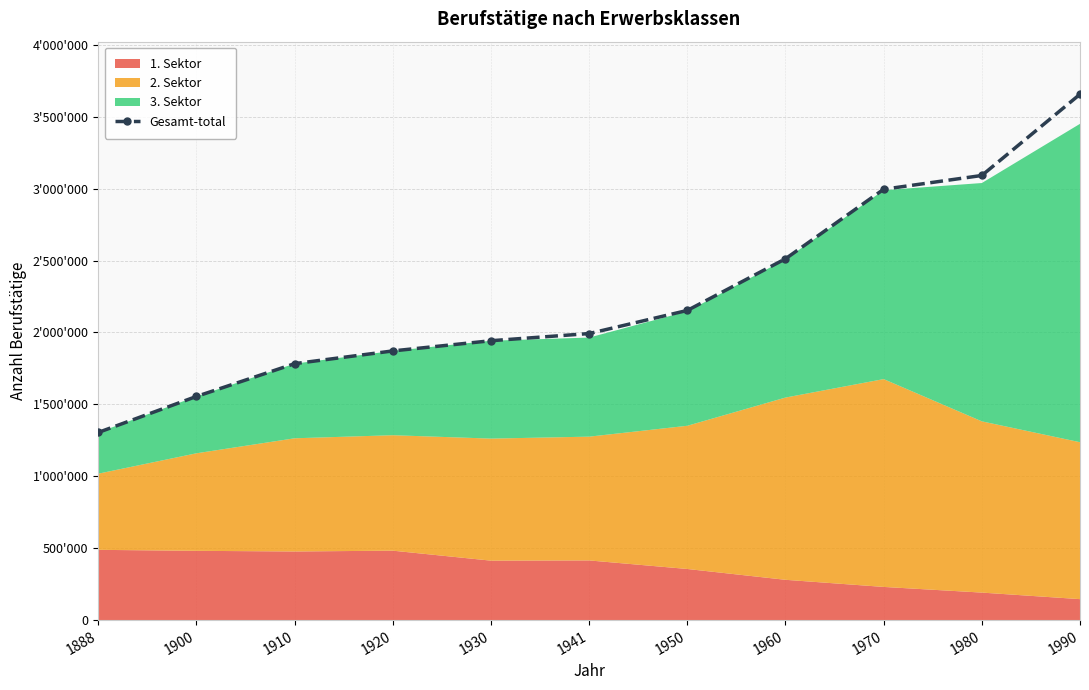

Reading left to right, transcribe all the data shown in this chart.

1304834	1555247	1783195	1871725	1942626	1992487	2153265	2512411	2995777	3091694	3656489